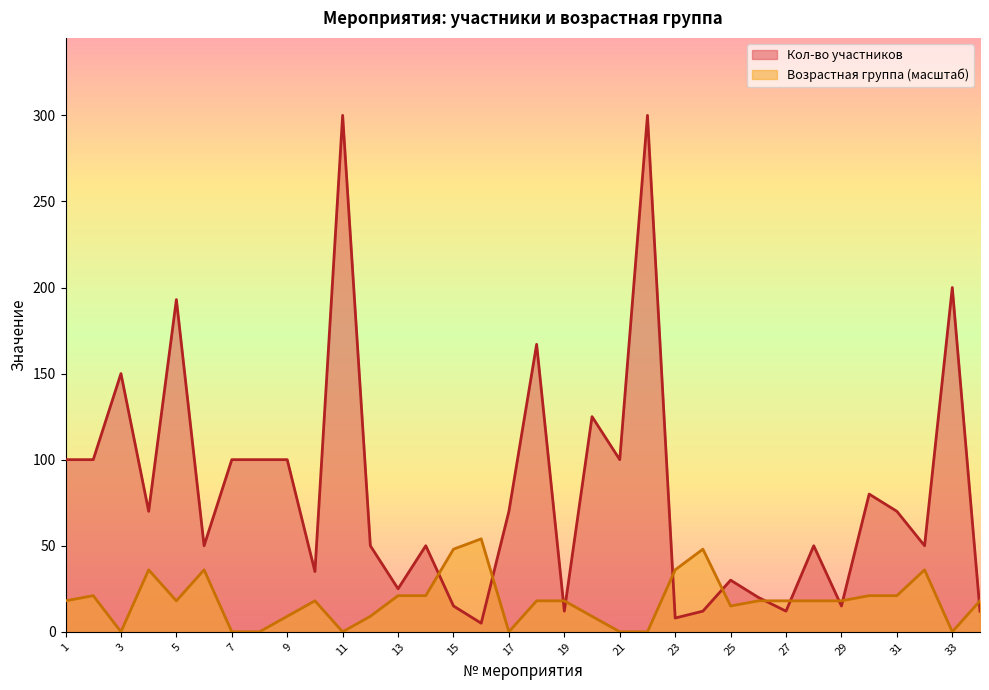

What is the total value across all series at 14?

71.0